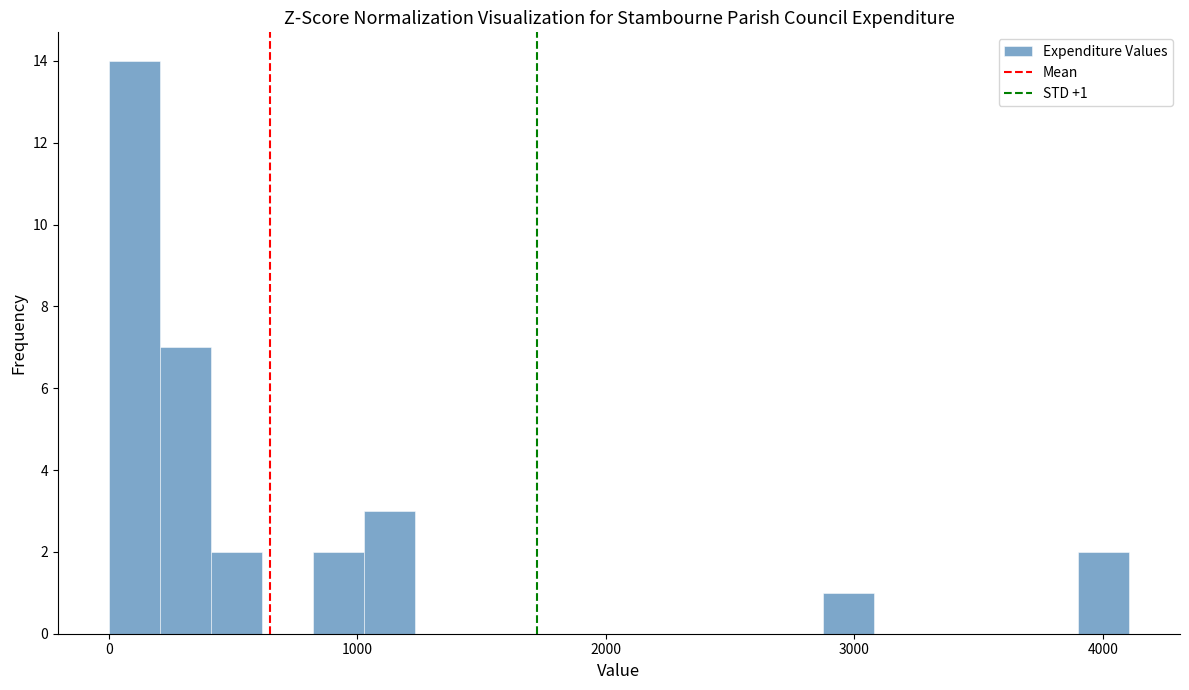

Around what value on the x-axis is the tallest bar? Give the approximate position of its centre, as read against the axis.

100